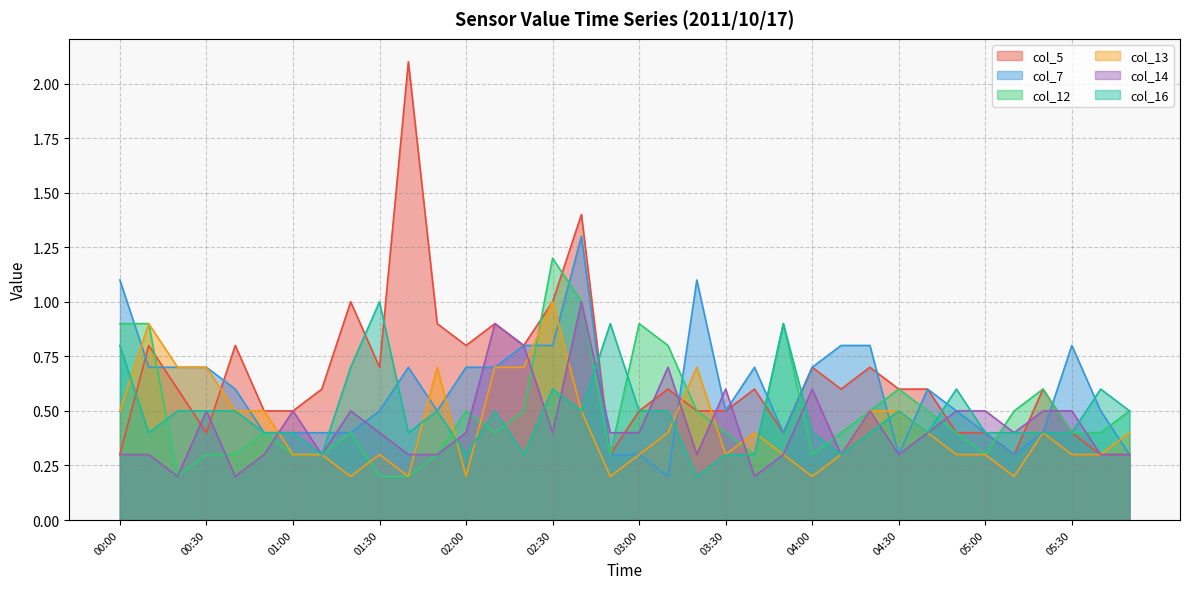

How many intersections are there between col_16 and col_7?

10